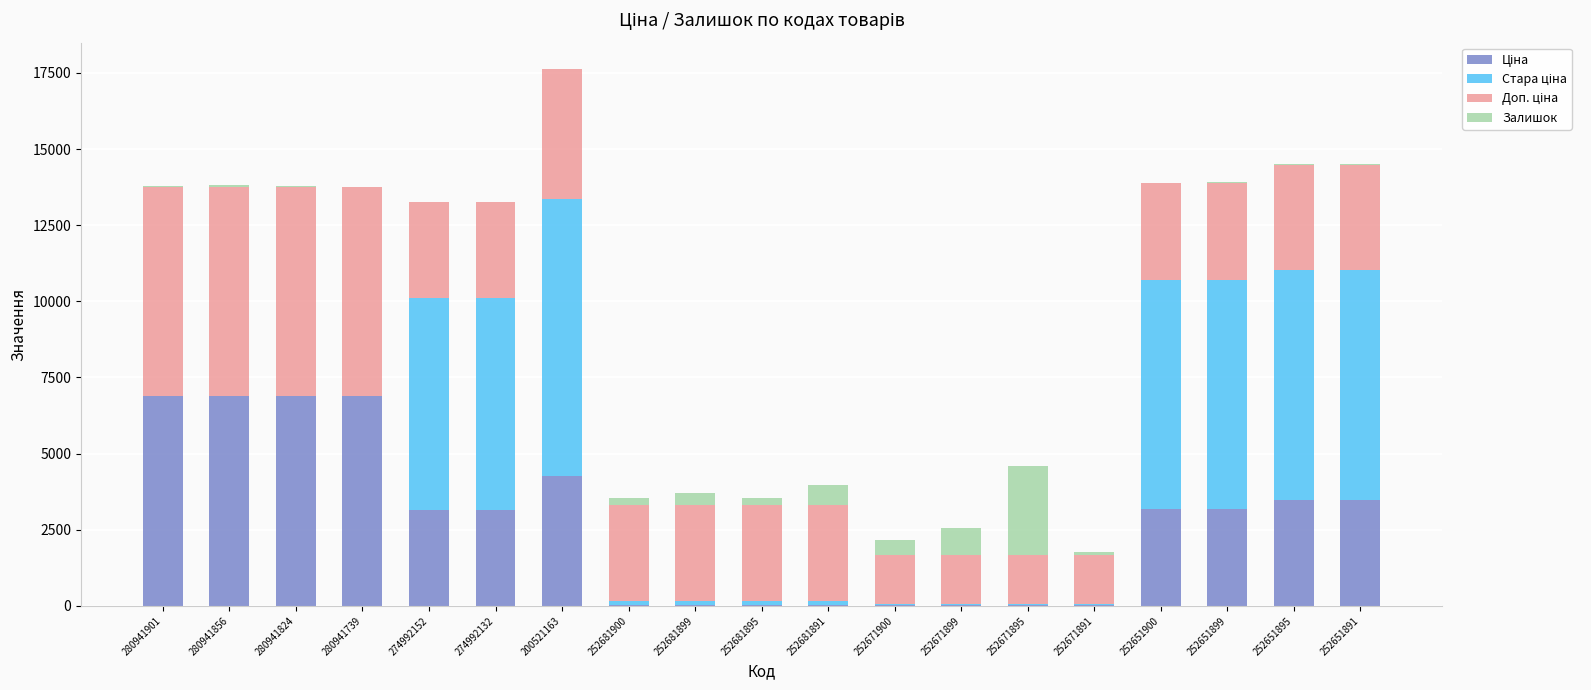

At which category is the sum across all series the highest?

200521163